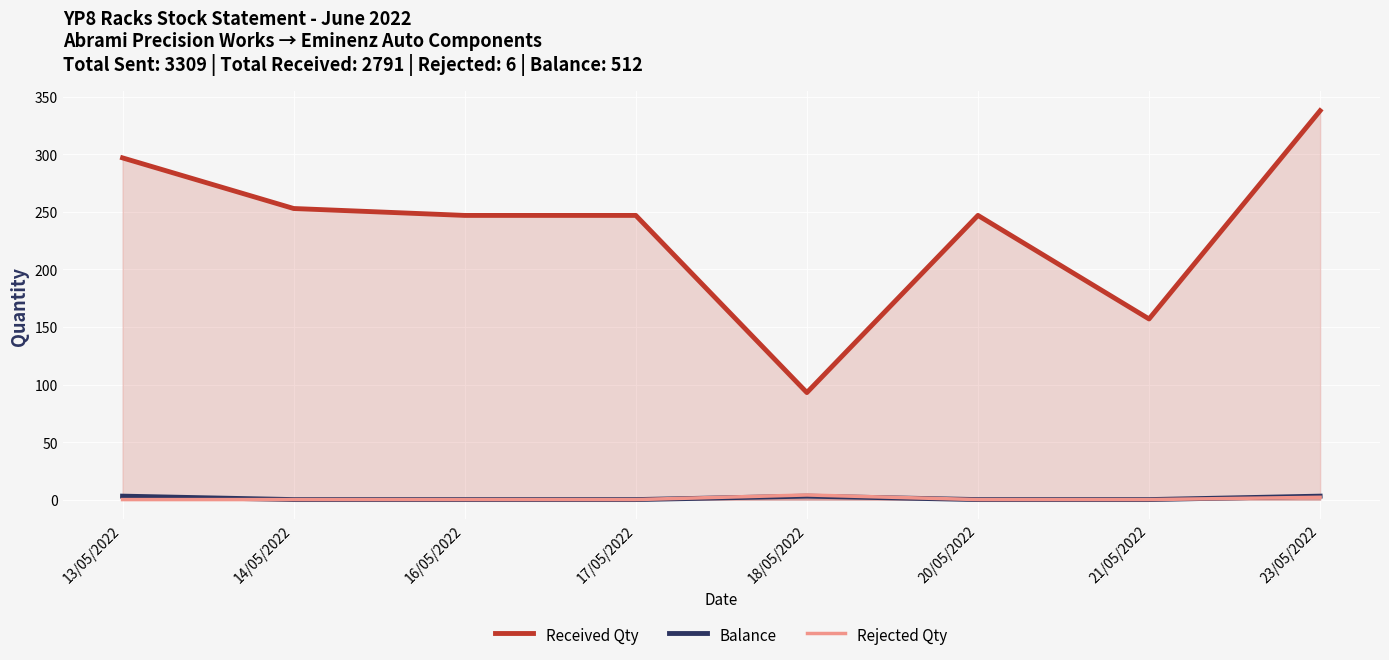

True or false: Rejected Qty and Balance intersect in this chart.

False